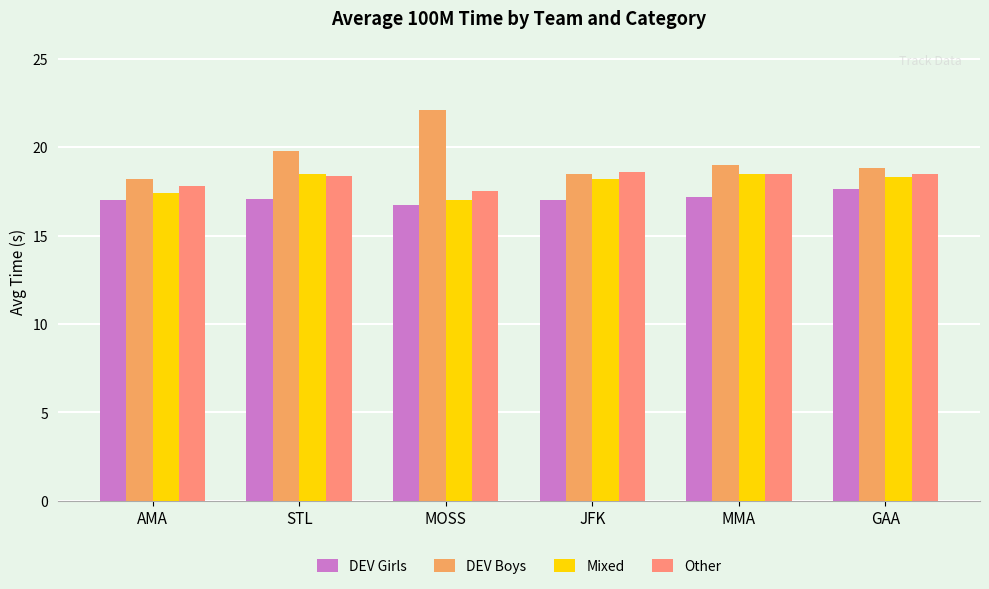

What is the smallest value displayed?

16.7